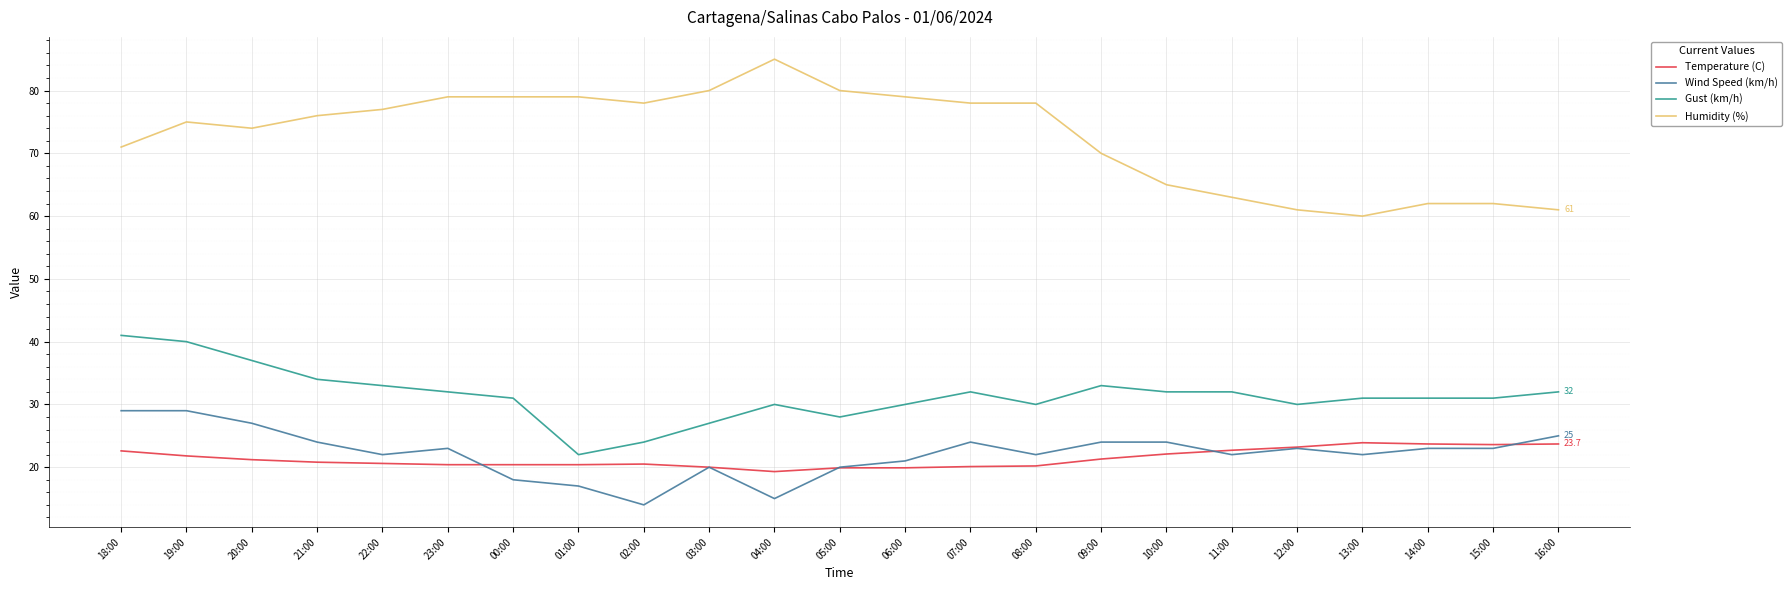

Does the chart have visible grid lines?

Yes